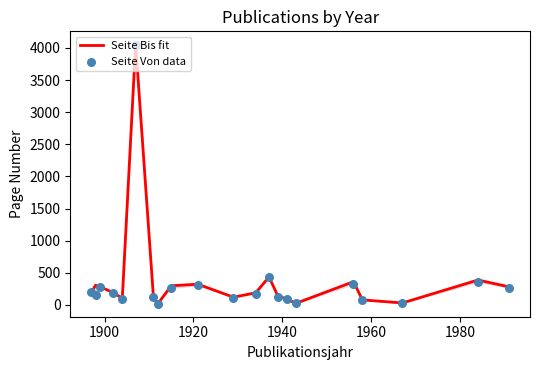

Which series has the widest spread of Y values?

Seite Bis fit